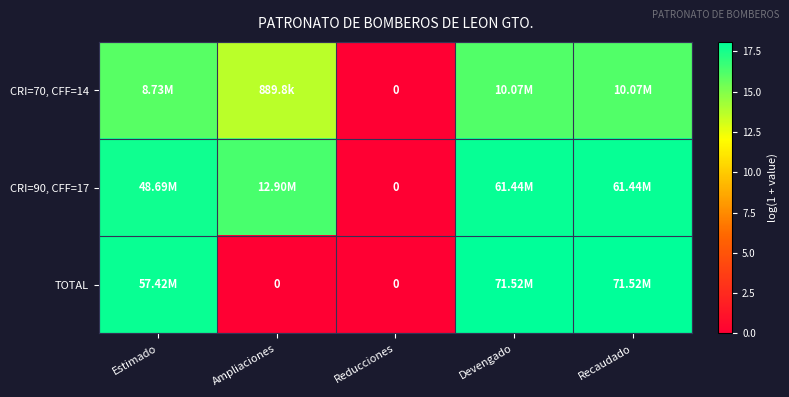

Which series has the widest spread of values?

TOTAL